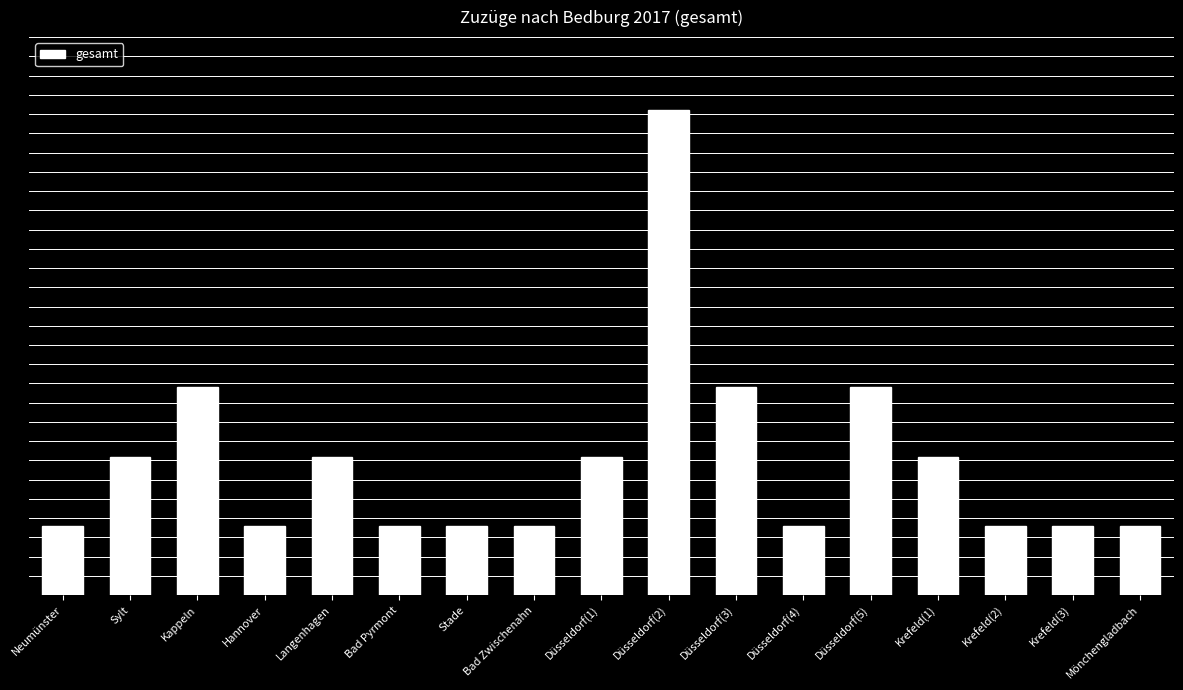

List the labels in order of value, smallest first.

Neumünster, Hannover, Bad Pyrmont, Stade, Bad Zwischenahn, Düsseldorf(4), Krefeld(2), Krefeld(3), Mönchengladbach, Sylt, Langenhagen, Düsseldorf(1), Krefeld(1), Kappeln, Düsseldorf(3), Düsseldorf(5), Düsseldorf(2)